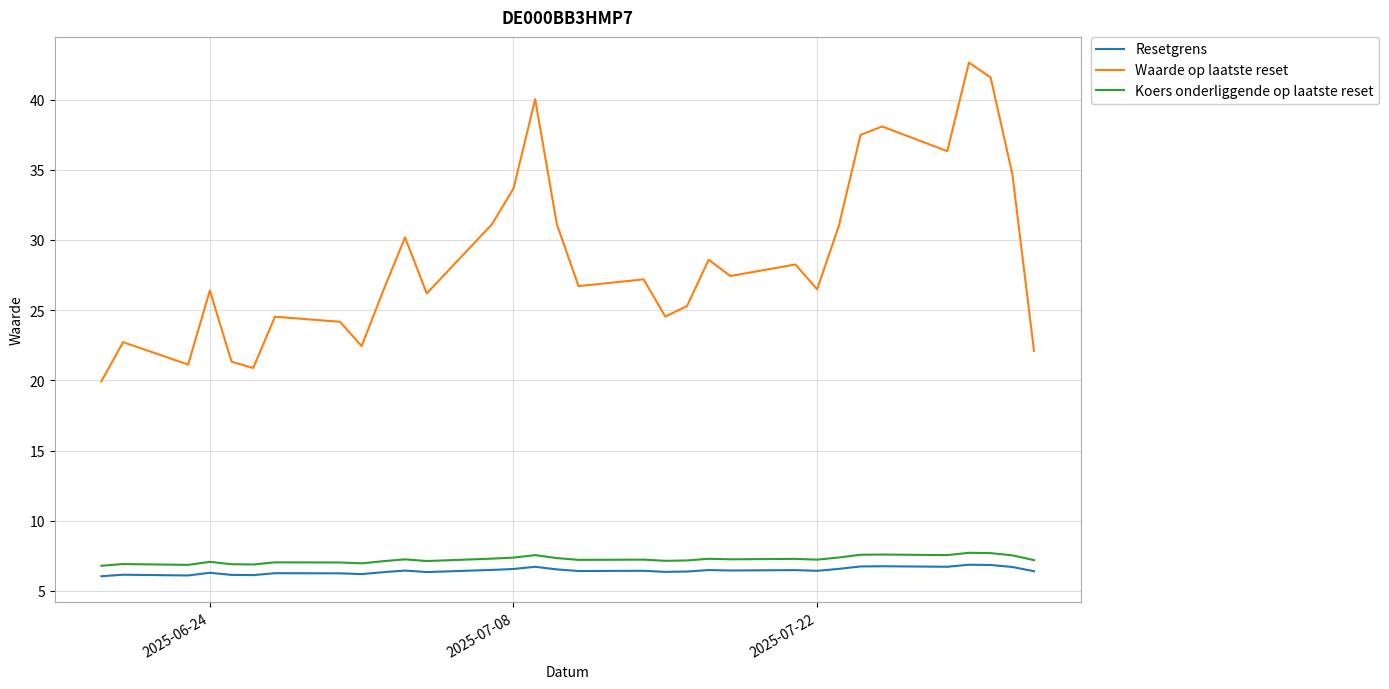

Which series has the largest total across all categories?

Waarde op laatste reset